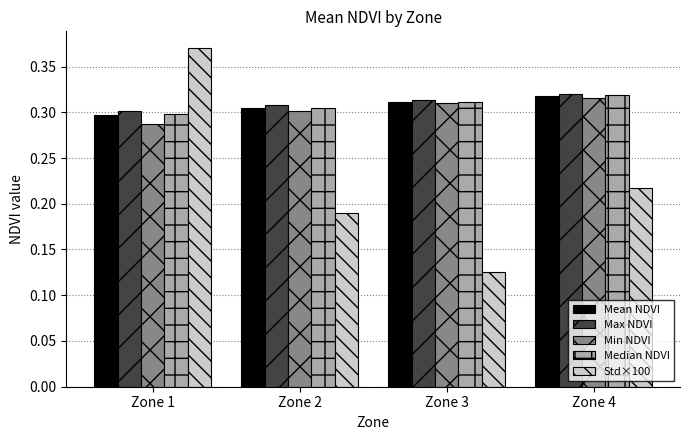

Count the number of categories in the chart.

4